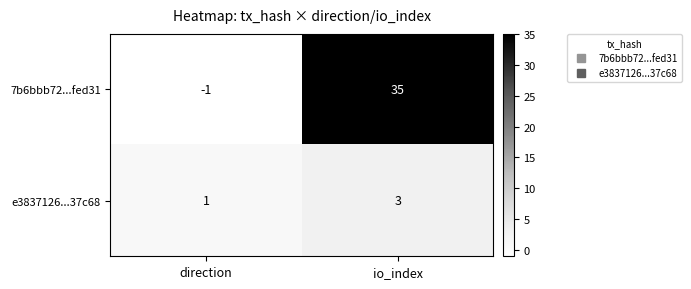

Rank the series by their maximum value, from lowest to highest.

e3837126...37c68, 7b6bbb72...fed31